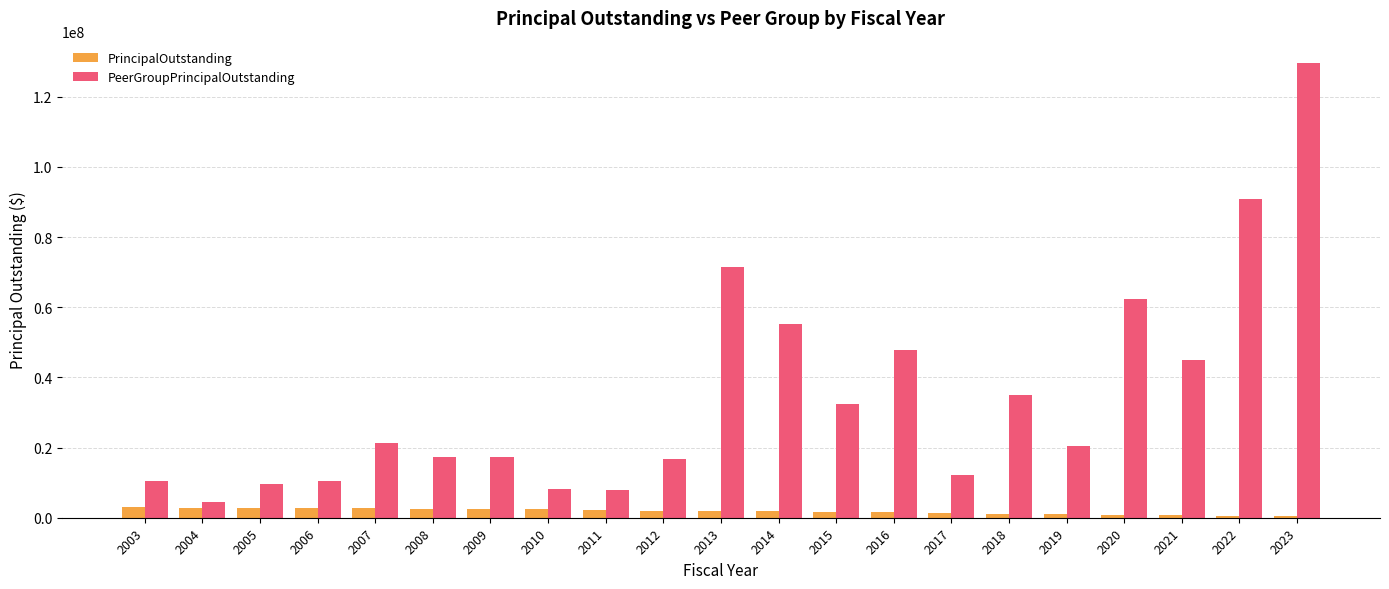

How many values in the PrincipalOutstanding series are below 1930000?

10